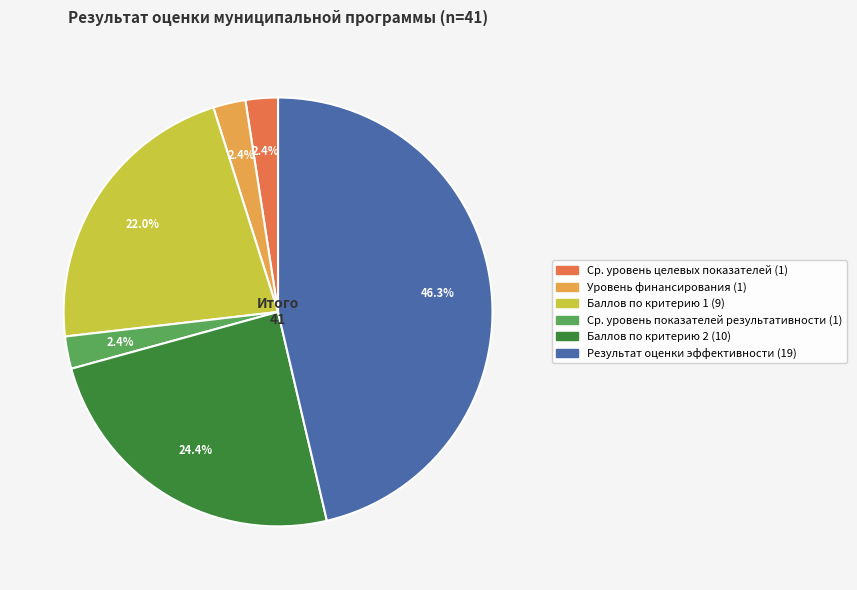

Is there a majority slice in this chart?

No